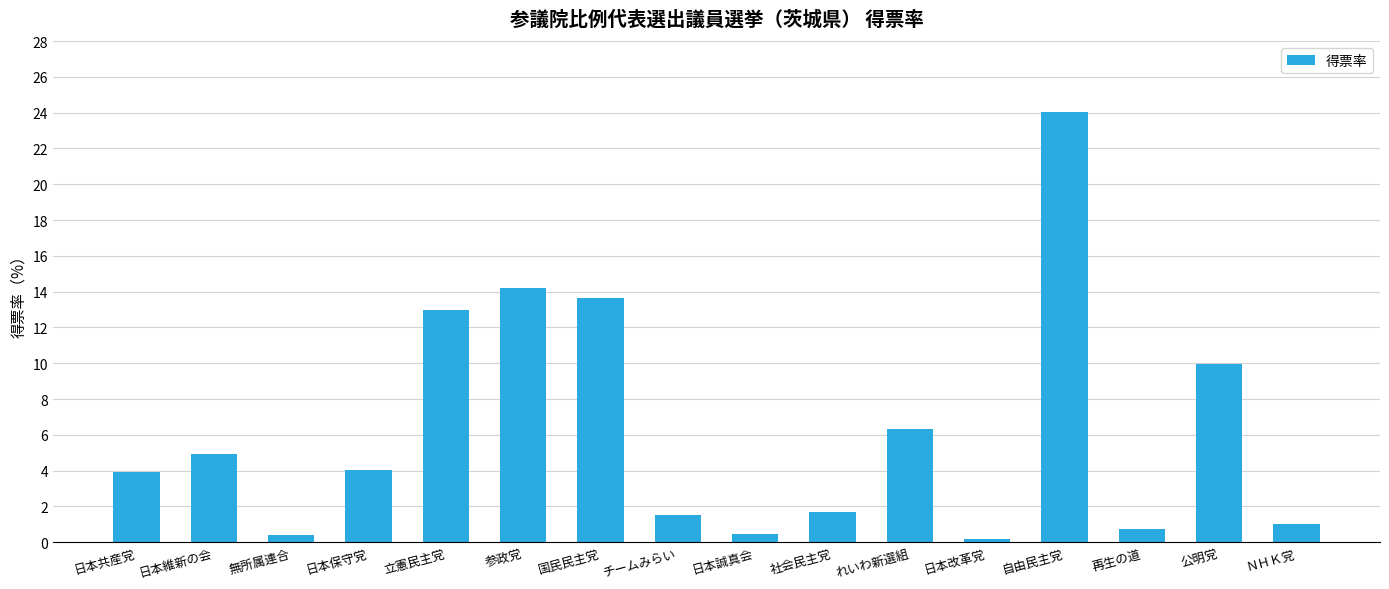

Which label corresponds to the largest value in the chart?

自由民主党